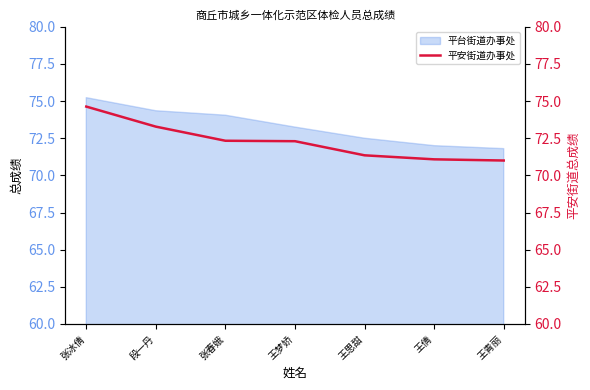

How many values exceed 72?

4